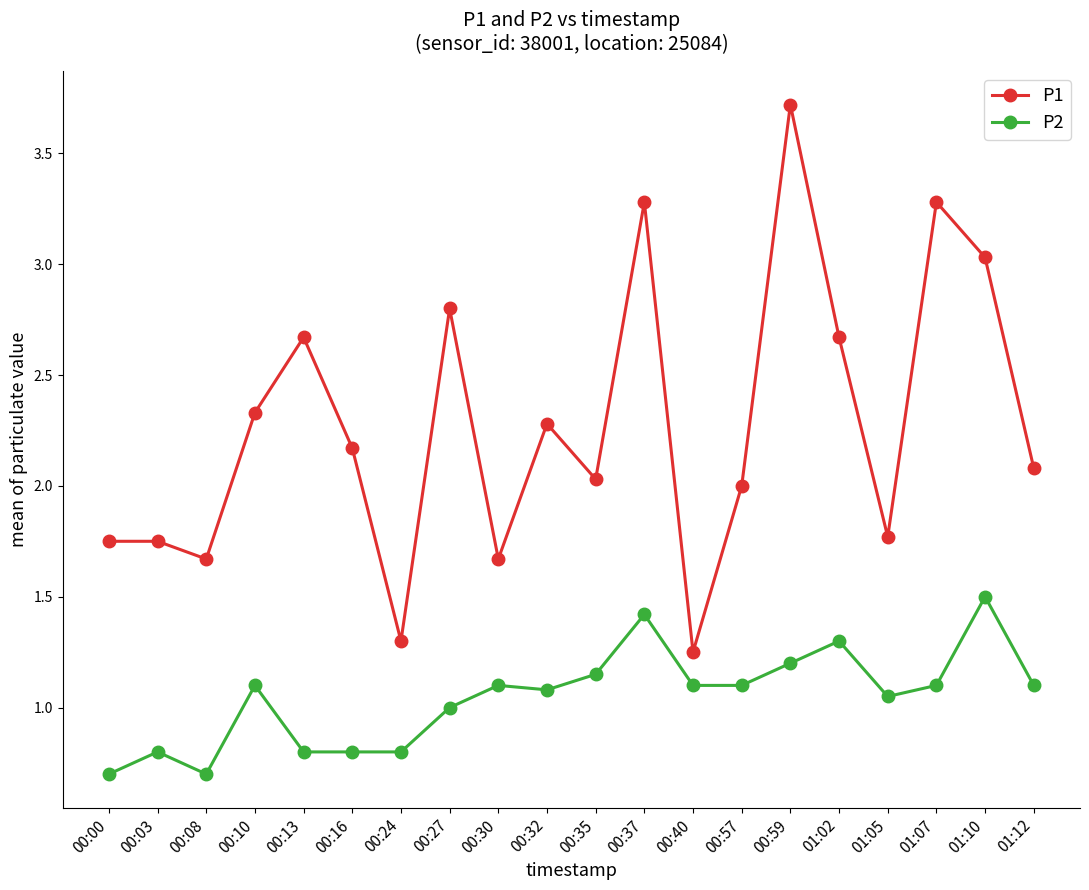

Where is the first local maximum for P2?

00:03